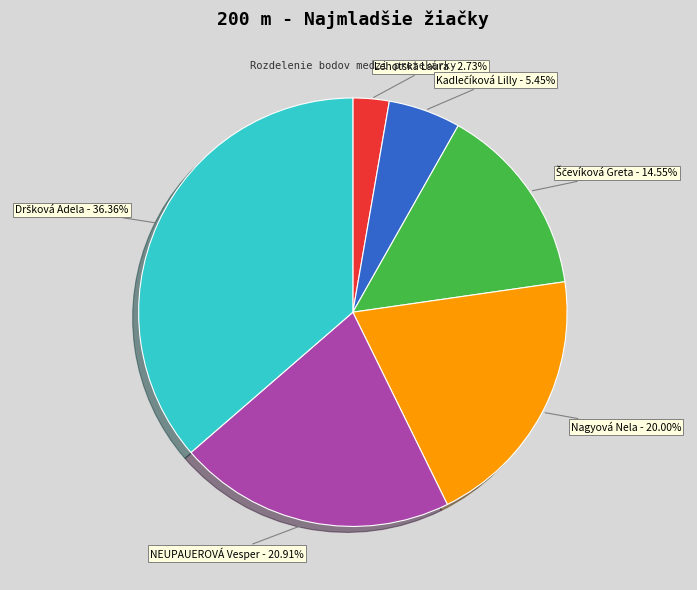

Is there any slice that represents more than half of the pie?

No